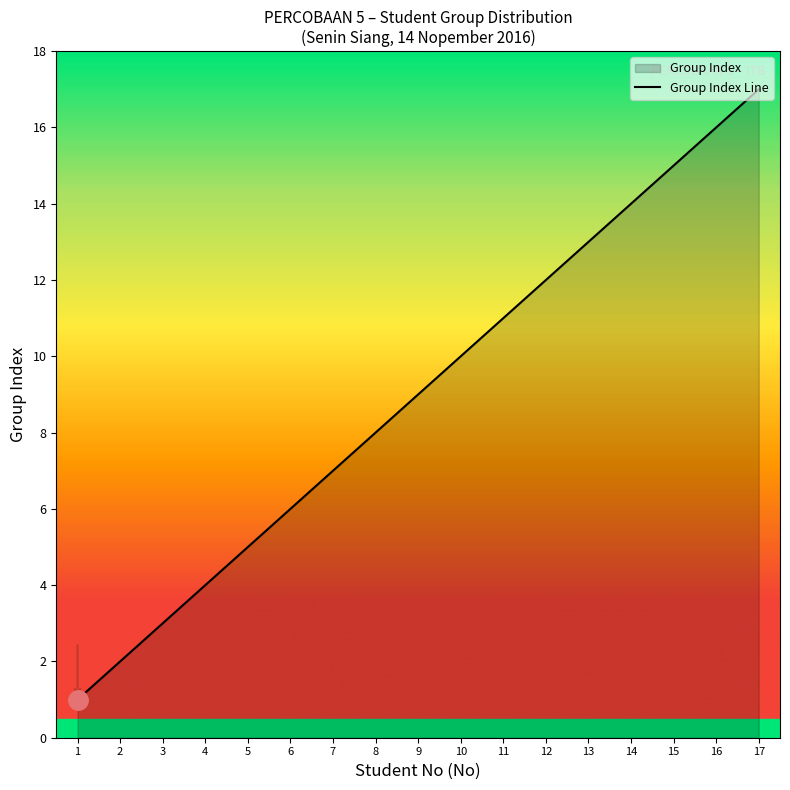

Is it true that the value at 8 is 14?

False